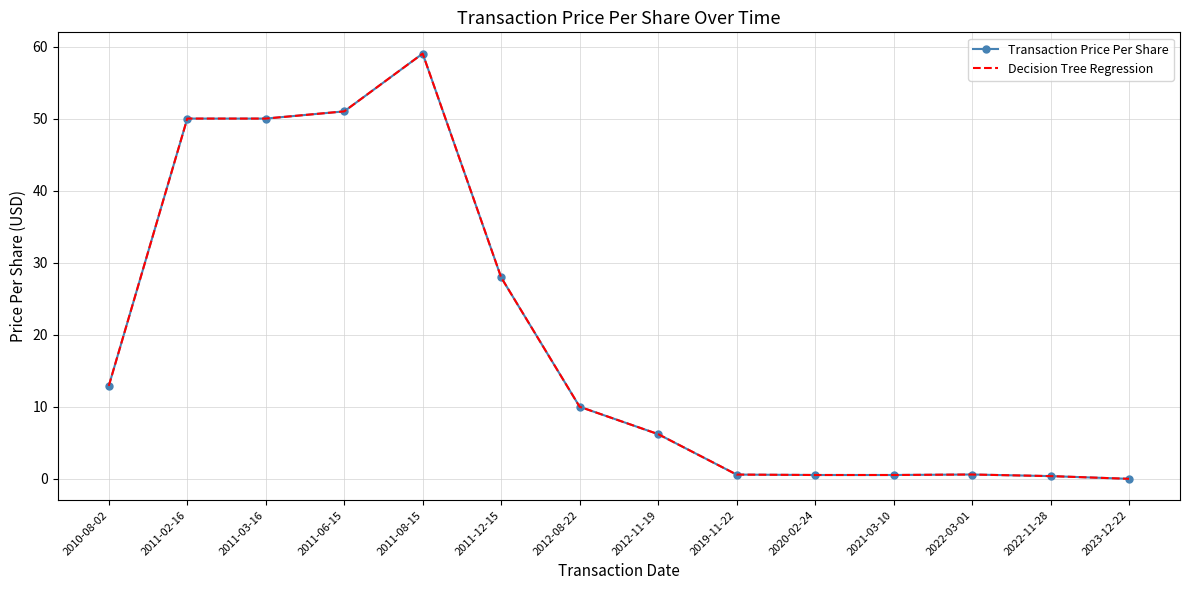

At 2012-08-22, list the series in order from largest to smallest.

Transaction Price Per Share, Decision Tree Regression